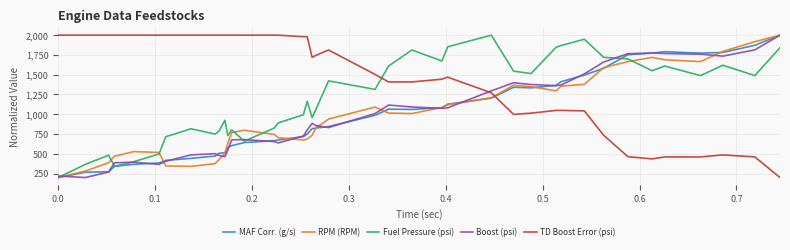

How many intersections are there between TD Boost Error (psi) and Boost (psi)?

1